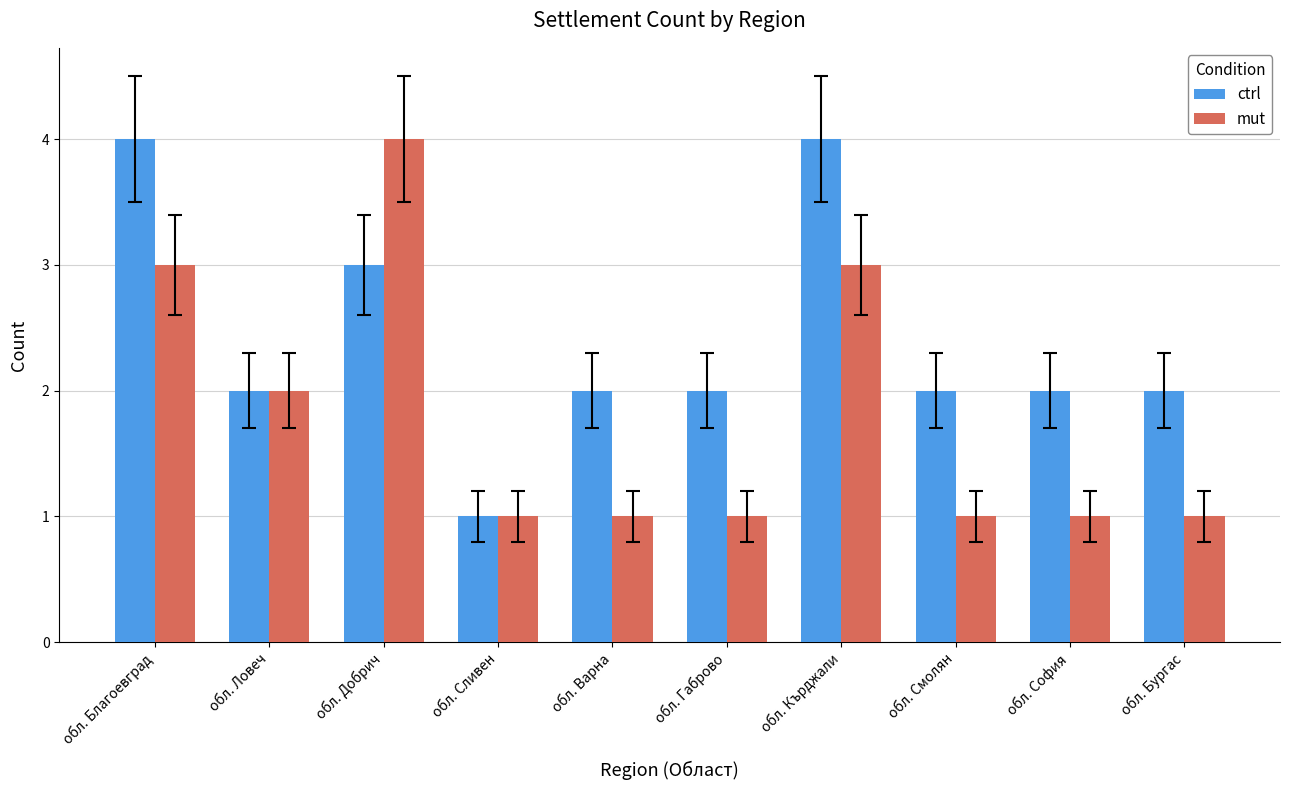

Which category has the highest value in the mut series?

обл. Добрич